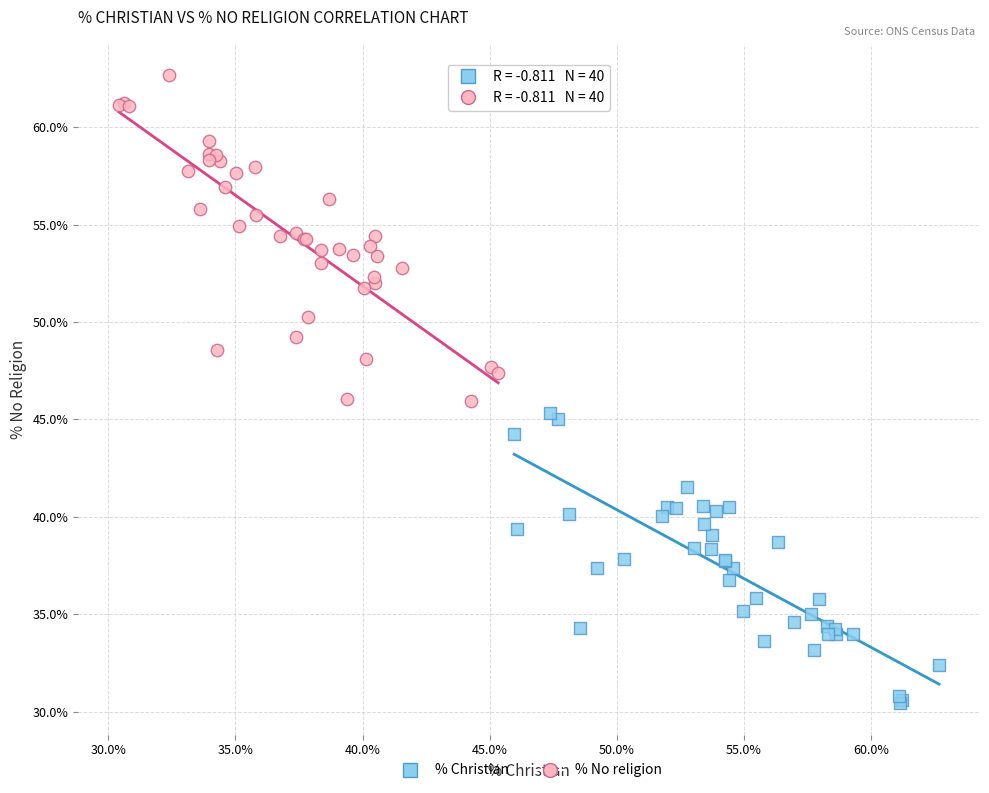

Which series has the widest spread of Y values?

% No religion